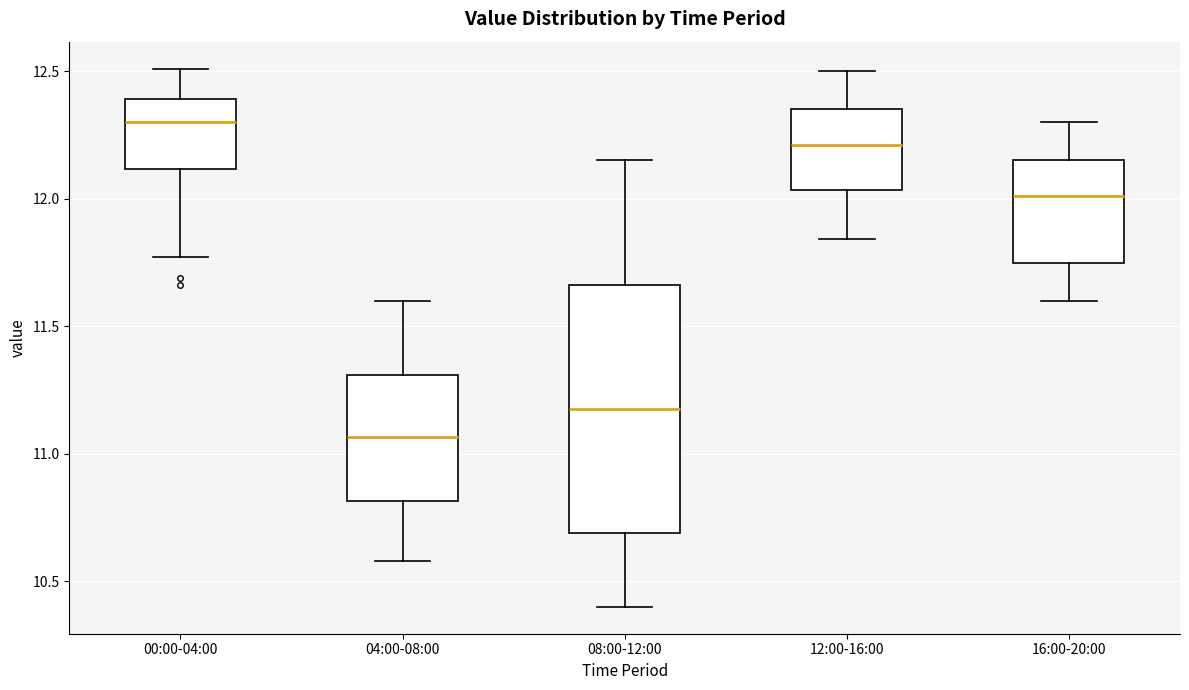

Reading left to right, transcribe this box plot: for each box, give where its median line is, the range the box spans, and where its two whiskers end, as read against the y-axis. The values are not printed on the chart, so give them approximately, as read against the axis.

00:00-04:00: median 12.30, box 12.10 to 12.40, whiskers 11.75 to 12.50
04:00-08:00: median 11.05, box 10.80 to 11.30, whiskers 10.60 to 11.60
08:00-12:00: median 11.20, box 10.70 to 11.65, whiskers 10.40 to 12.15
12:00-16:00: median 12.20, box 12.05 to 12.35, whiskers 11.85 to 12.50
16:00-20:00: median 12.00, box 11.75 to 12.15, whiskers 11.60 to 12.30